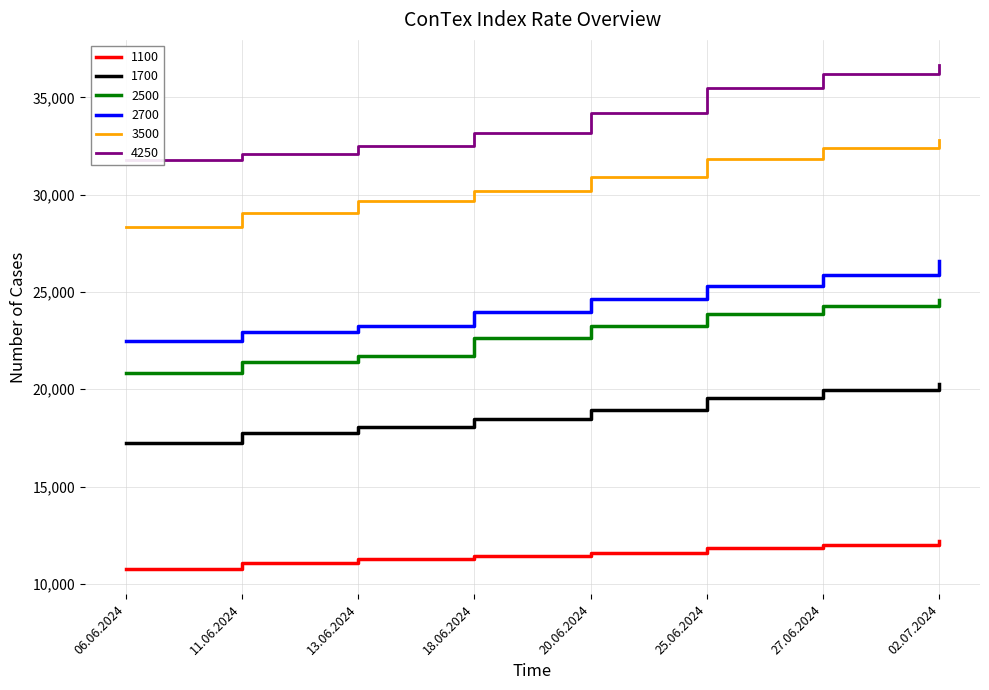

Count the 1100 values in the range 11255 to 12014.

5